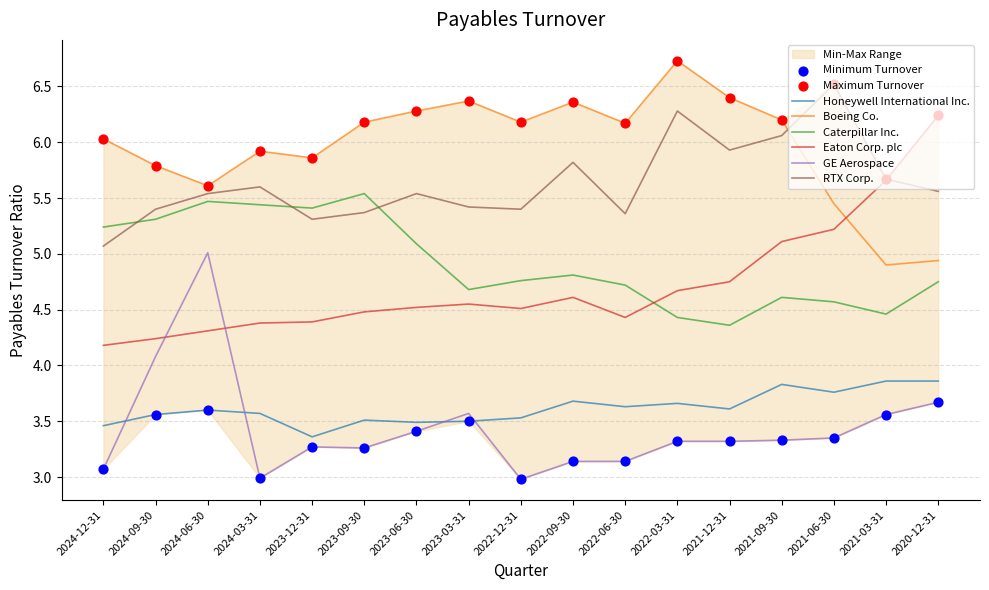

Which series reaches the minimum Y coordinate?

GE Aerospace